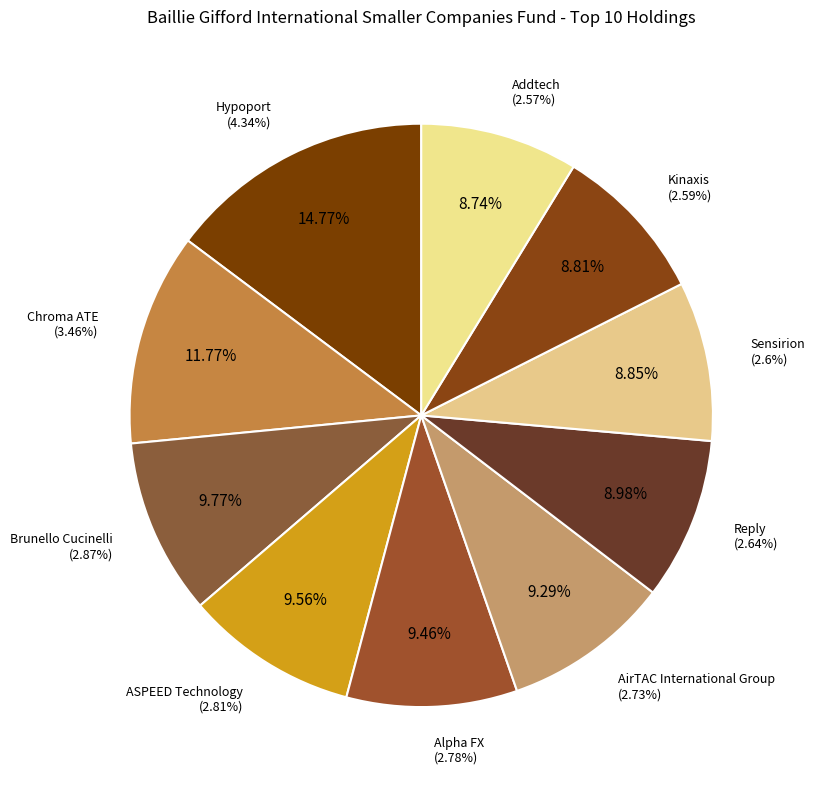

To the nearest percent, what percentage of the pie is ASPEED Technology?

10%